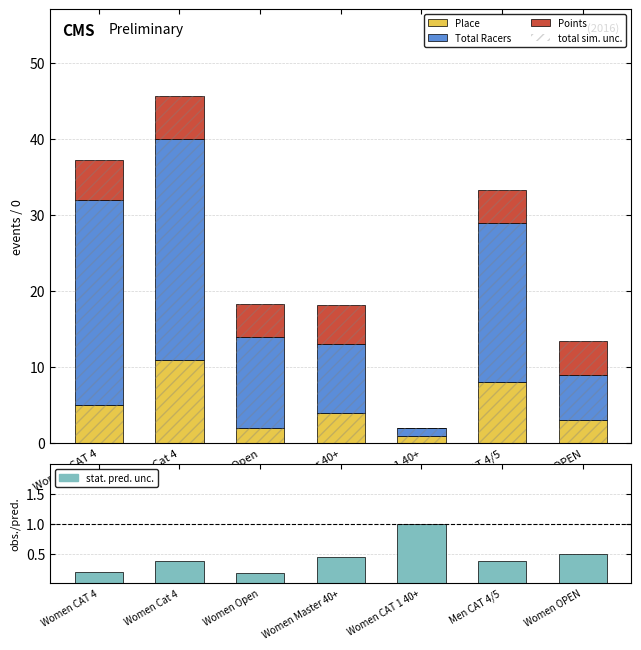

True or false: Points has a value of 1.7 at Women CAT 4.

False